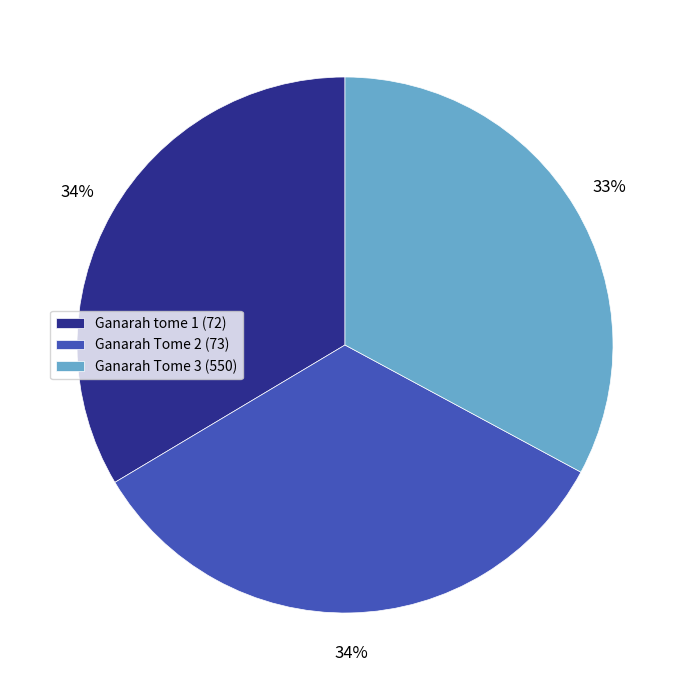

What is the smallest slice in the pie chart?

Ganarah Tome 3 (550)